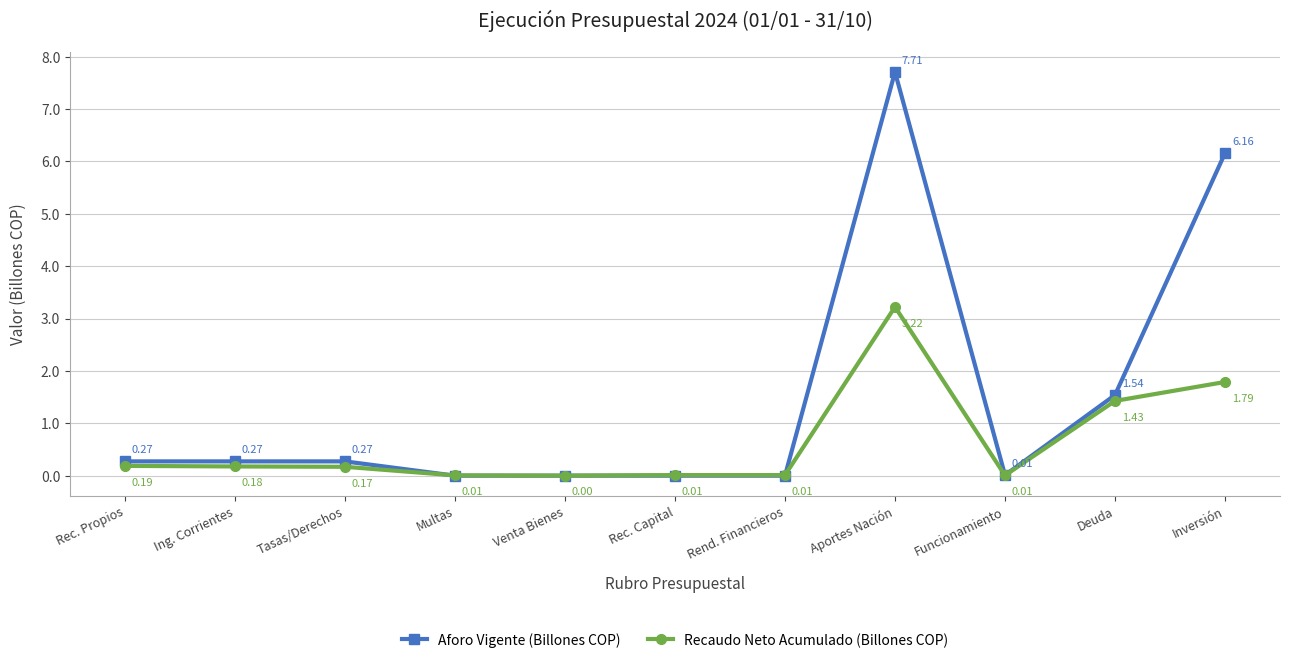

At which label does Recaudo Neto Acumulado (Billones COP) reach its peak?

Aportes Nación